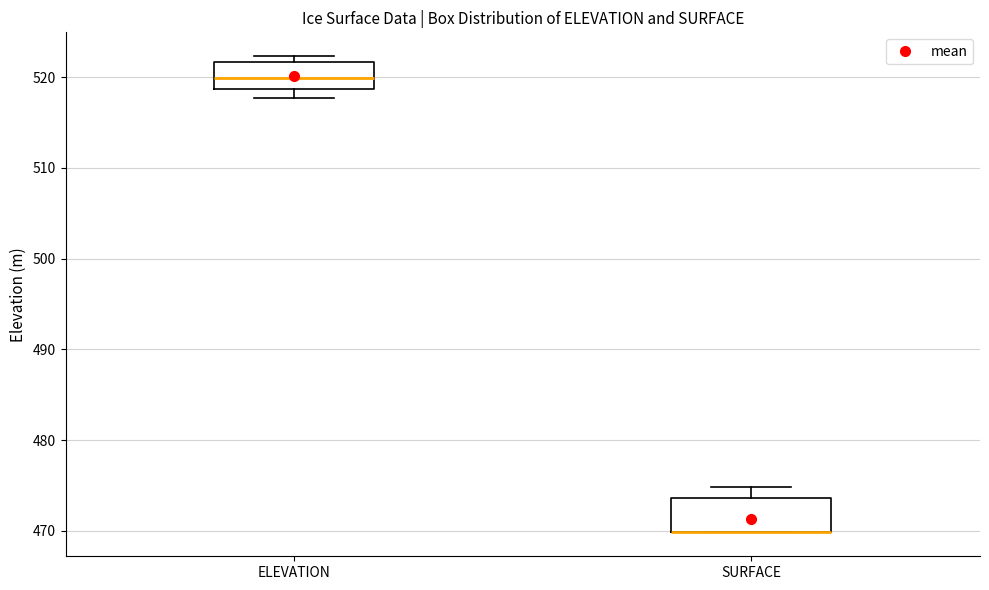

Reading left to right, transcribe this box plot: for each box, give where its median line is, the range the box spans, and where its two whiskers end, as read against the y-axis. The values are not printed on the chart, so give them approximately, as read against the axis.

ELEVATION: median 520, box 519 to 522, whiskers 518 to 522 (just above the box's upper edge)
SURFACE: median 470 (drawn on the box's lower edge), box 470 to 474, whiskers 470 to 475